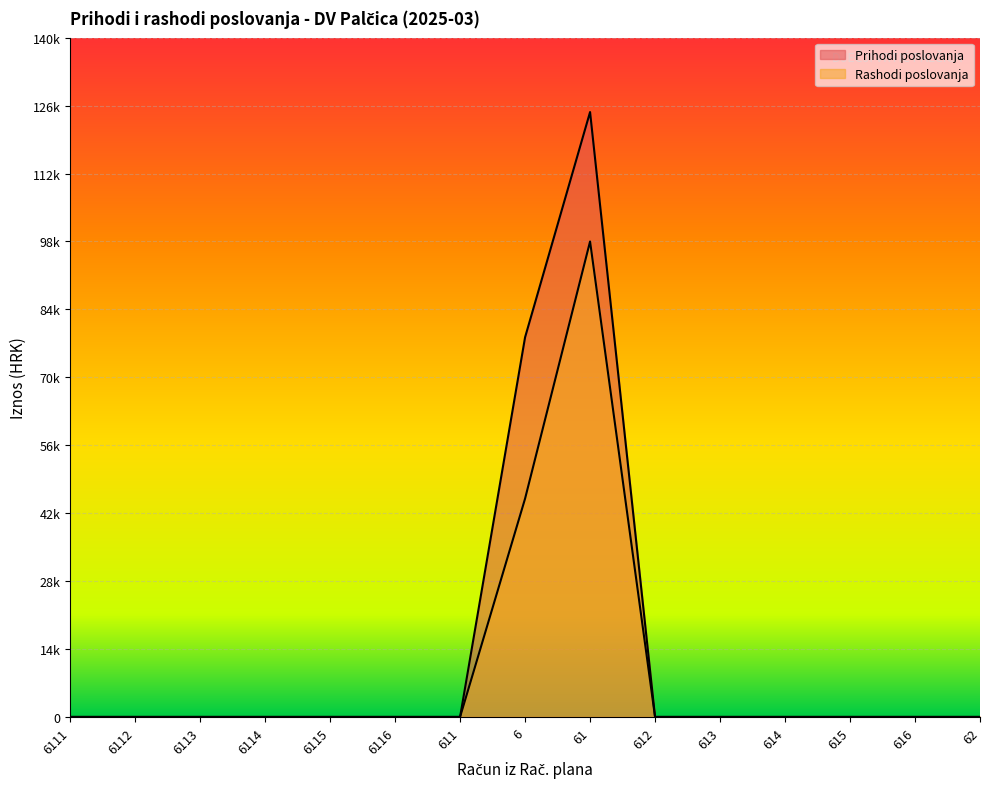

Which label corresponds to the smallest value in the chart?

6111